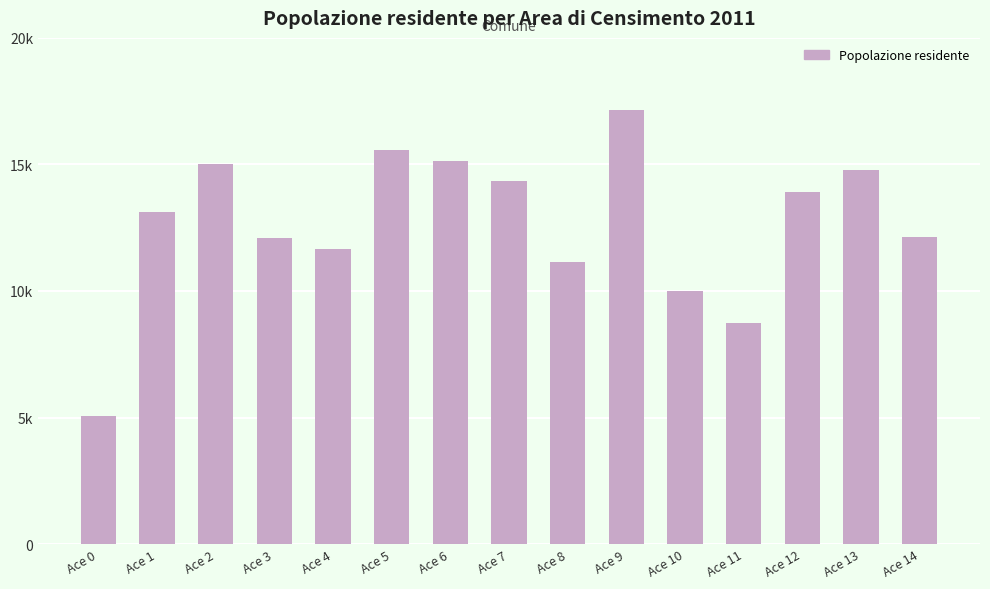

What is the difference between the values at Ace 1 and Ace 10?

3140